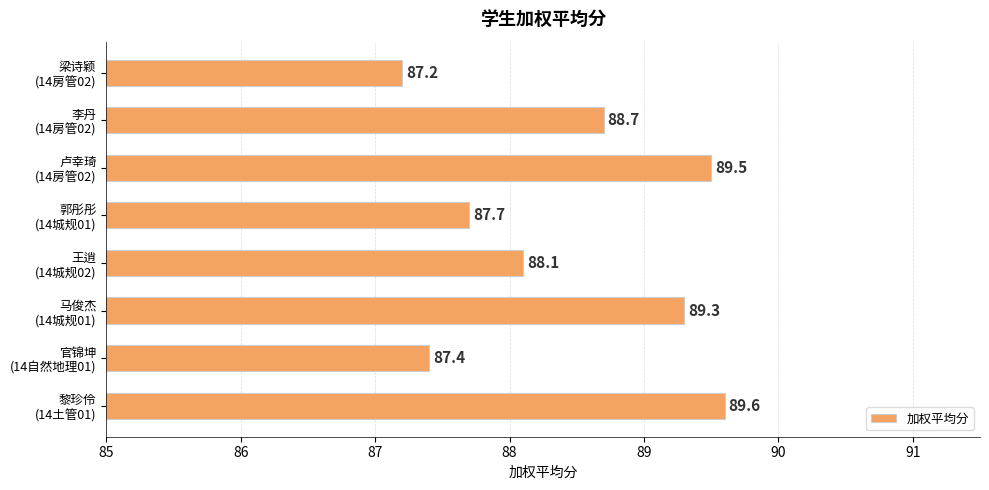

What is the difference between the second highest and second lowest values?

2.1